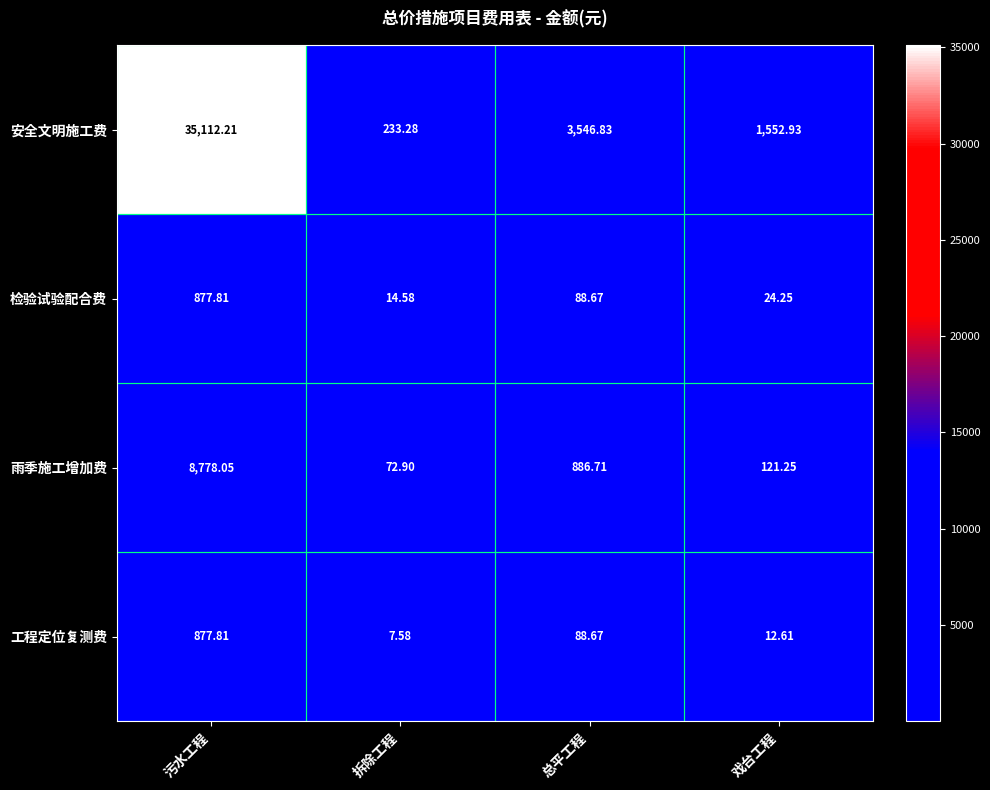

At which category is the sum across all series the highest?

污水工程